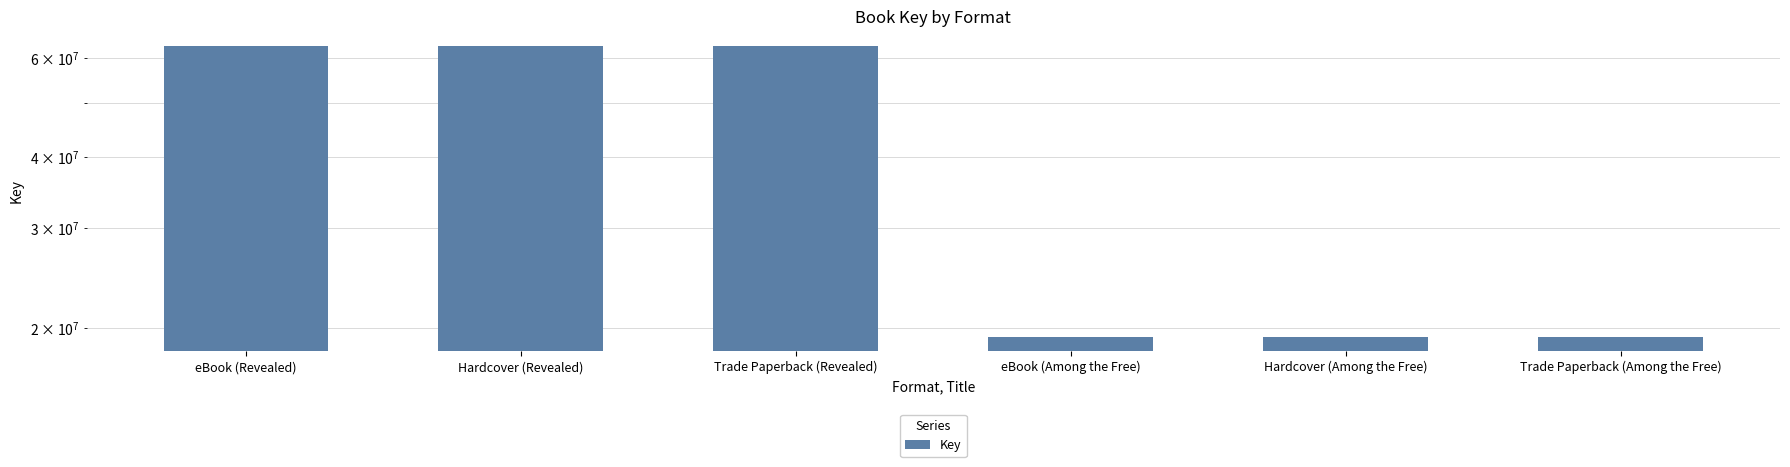

What is the maximum value shown in the chart?

63046378